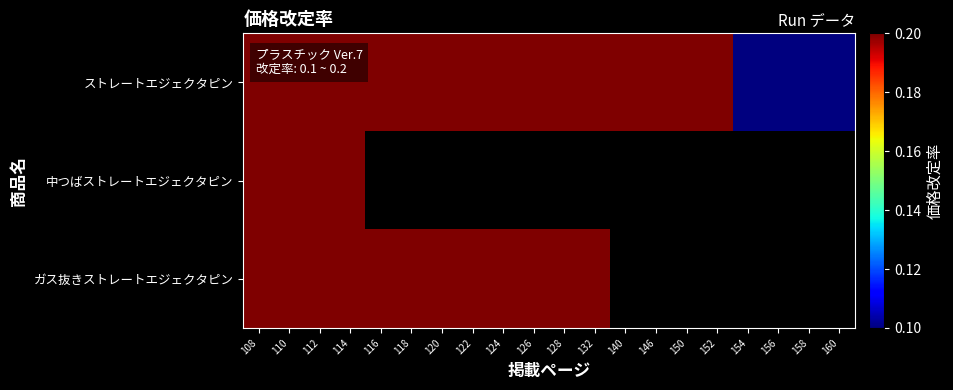

How many values in ガス抜きストレートエジェクタピン are above zero?

12